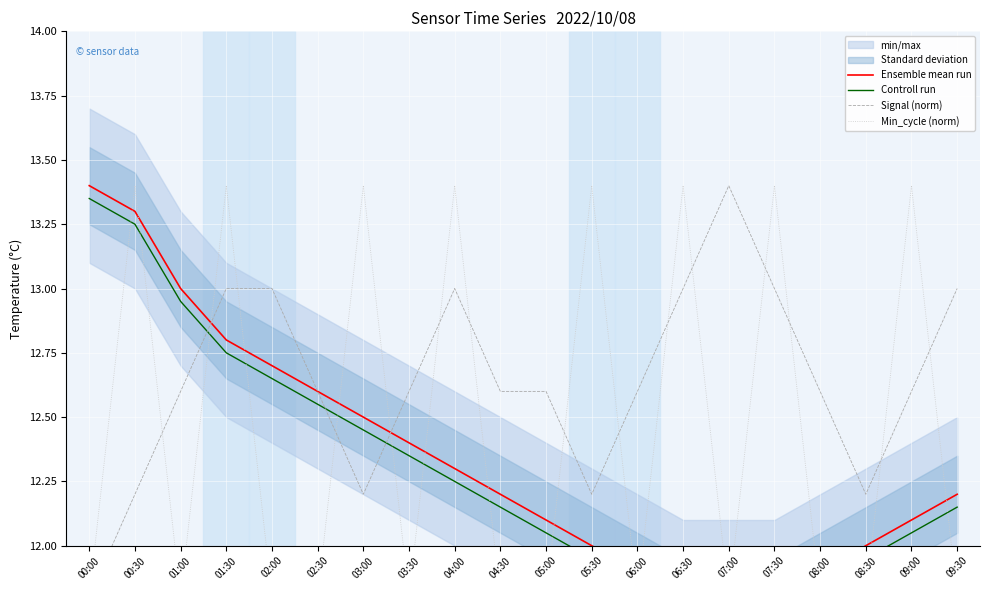

At how many categories does at least one series exceed 11?

20